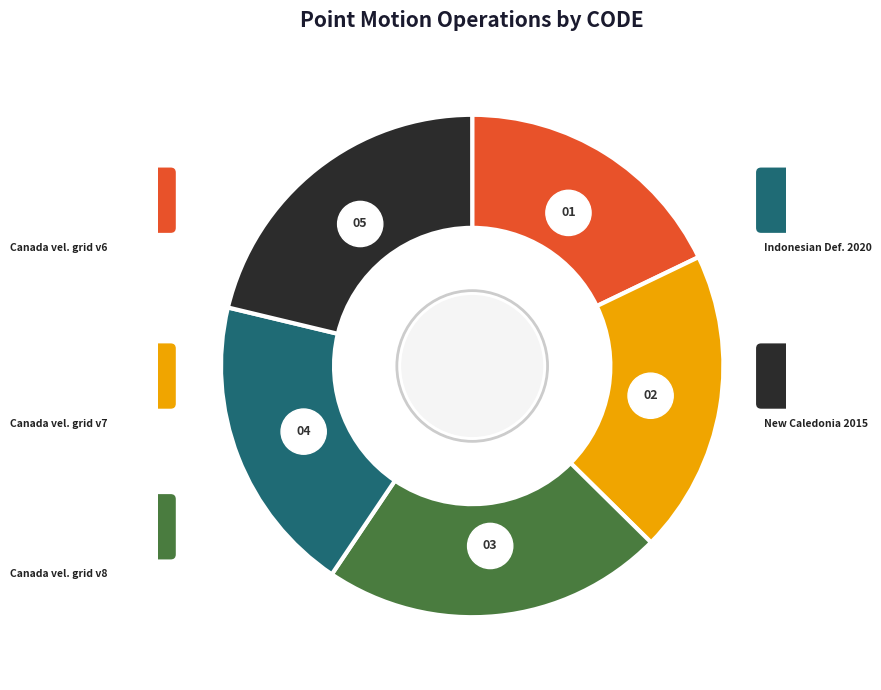

What is the smallest slice in the pie chart?

Canada velocity grid v6